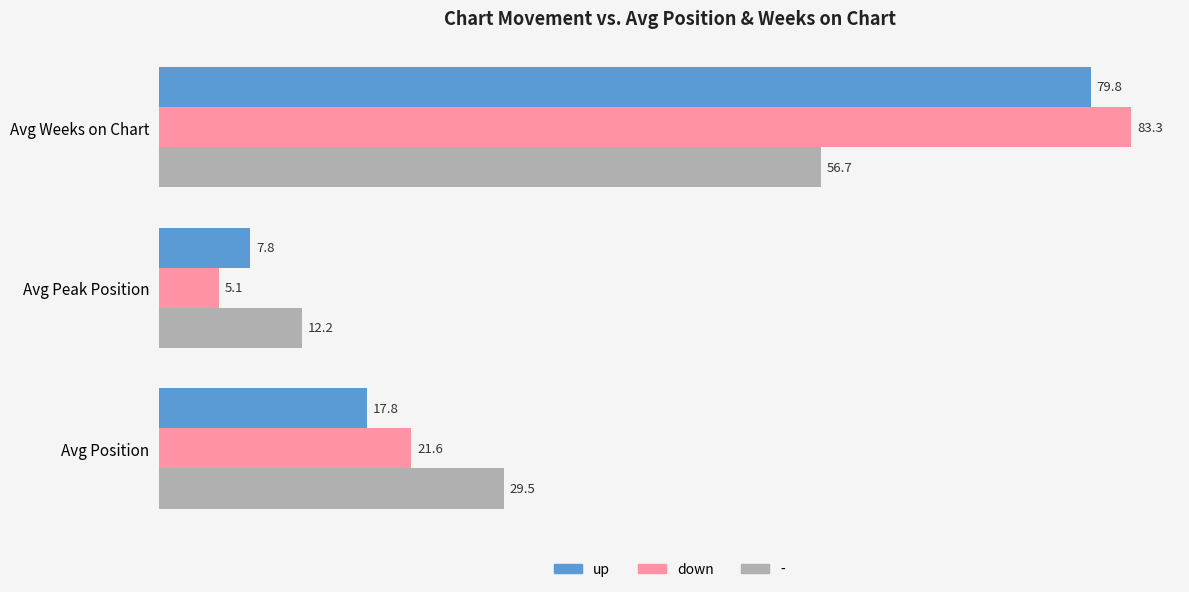

How many data points does each series have?

3